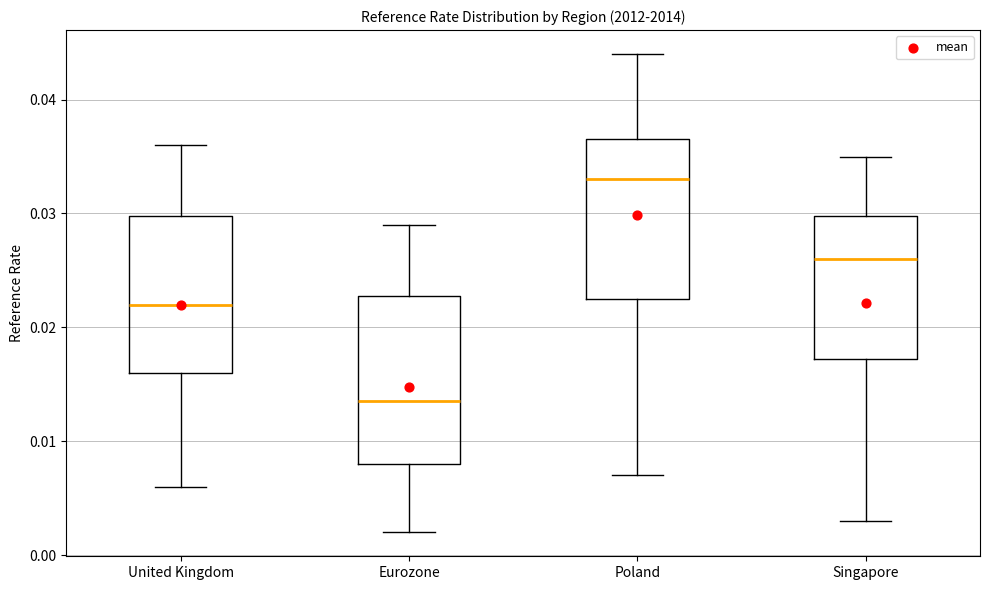

Where does the upper whisker of the box for Poland end on the y-axis? The values are not printed on the chart, so give them approximately, as read against the axis.

0.044